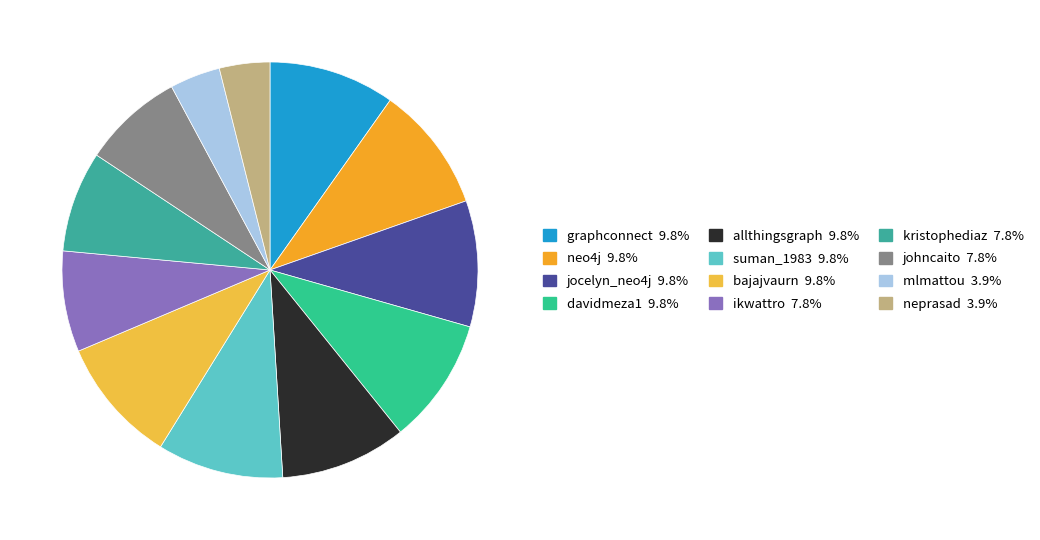

To the nearest percent, what is the difference between the johncaito and davidmeza1 slice percentages?

2%